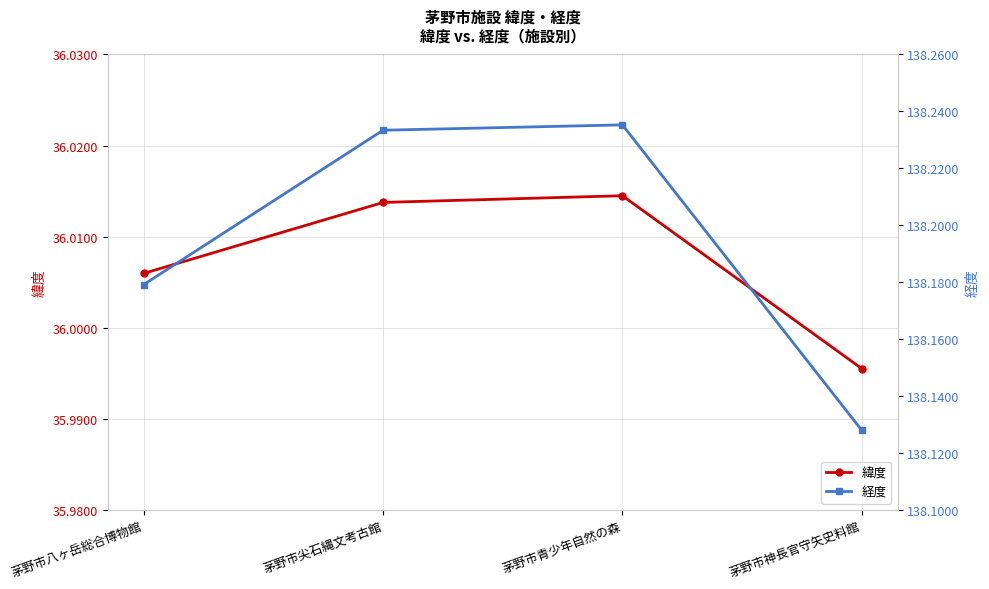

What is the spread (max minus min) of values at 茅野市神長官守矢史料館?

102.1